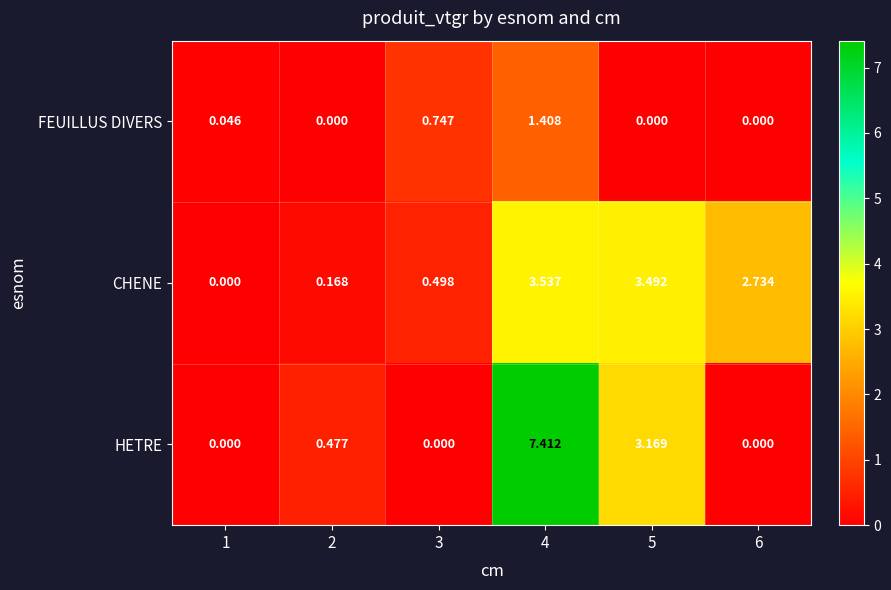

At how many categories does at least one series exceed 6?

1